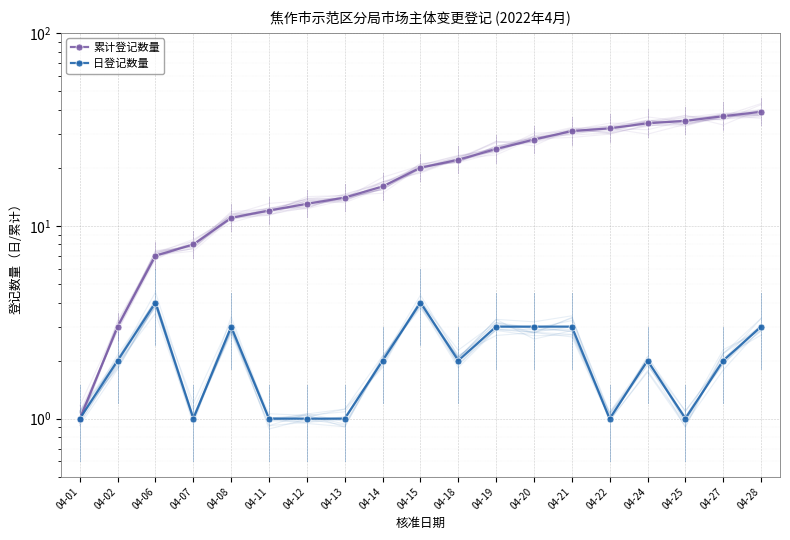

The value of 累计登记数量 at 04-27 is 13. True or false?

False